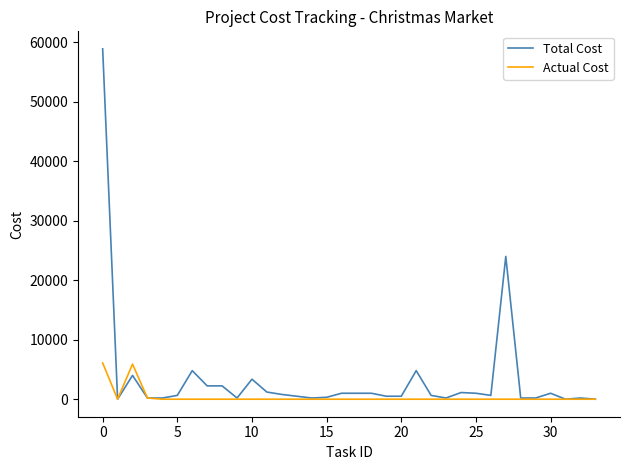

What is the greatest value displayed?

58900